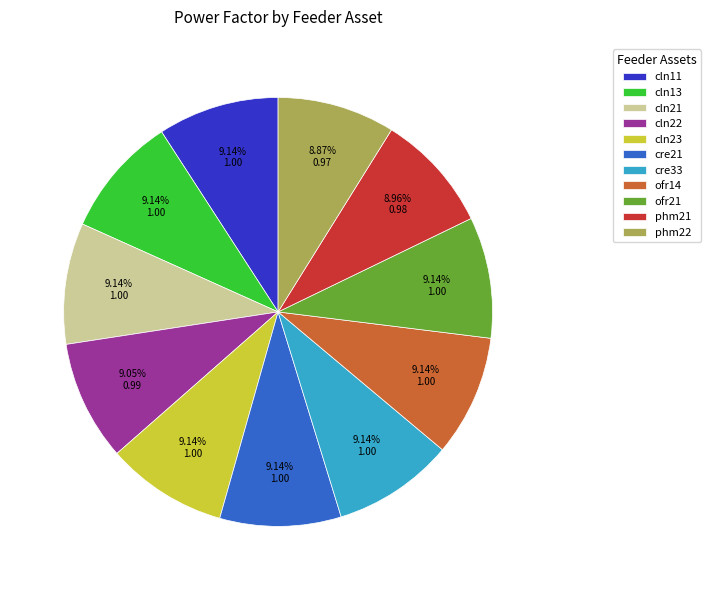

The cln23 slice represents 18% of the pie. True or false?

False